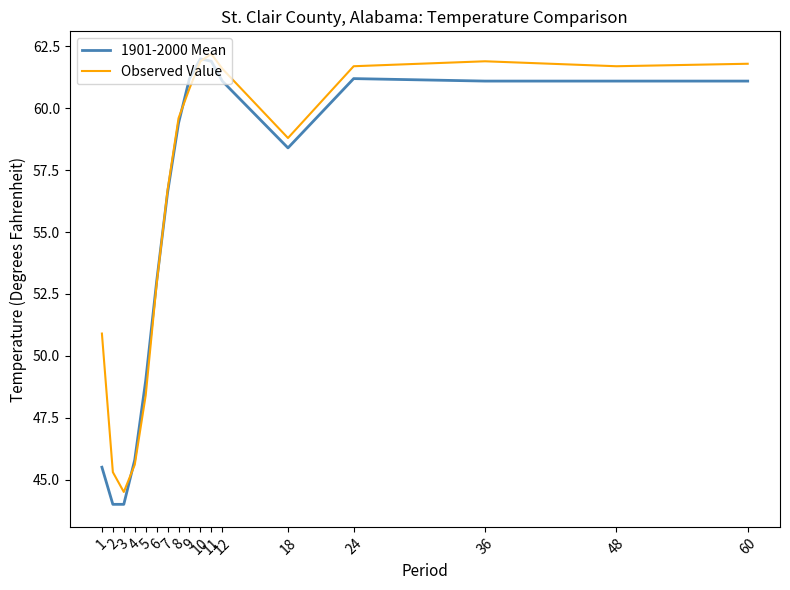

What is the greatest value displayed?

62.2